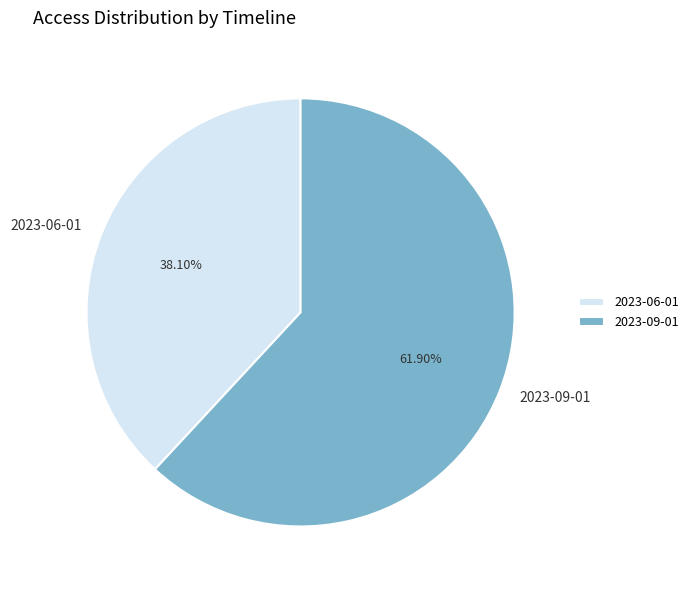

To the nearest percent, what is the combined percentage of 2023-06-01 and 2023-09-01?

100%